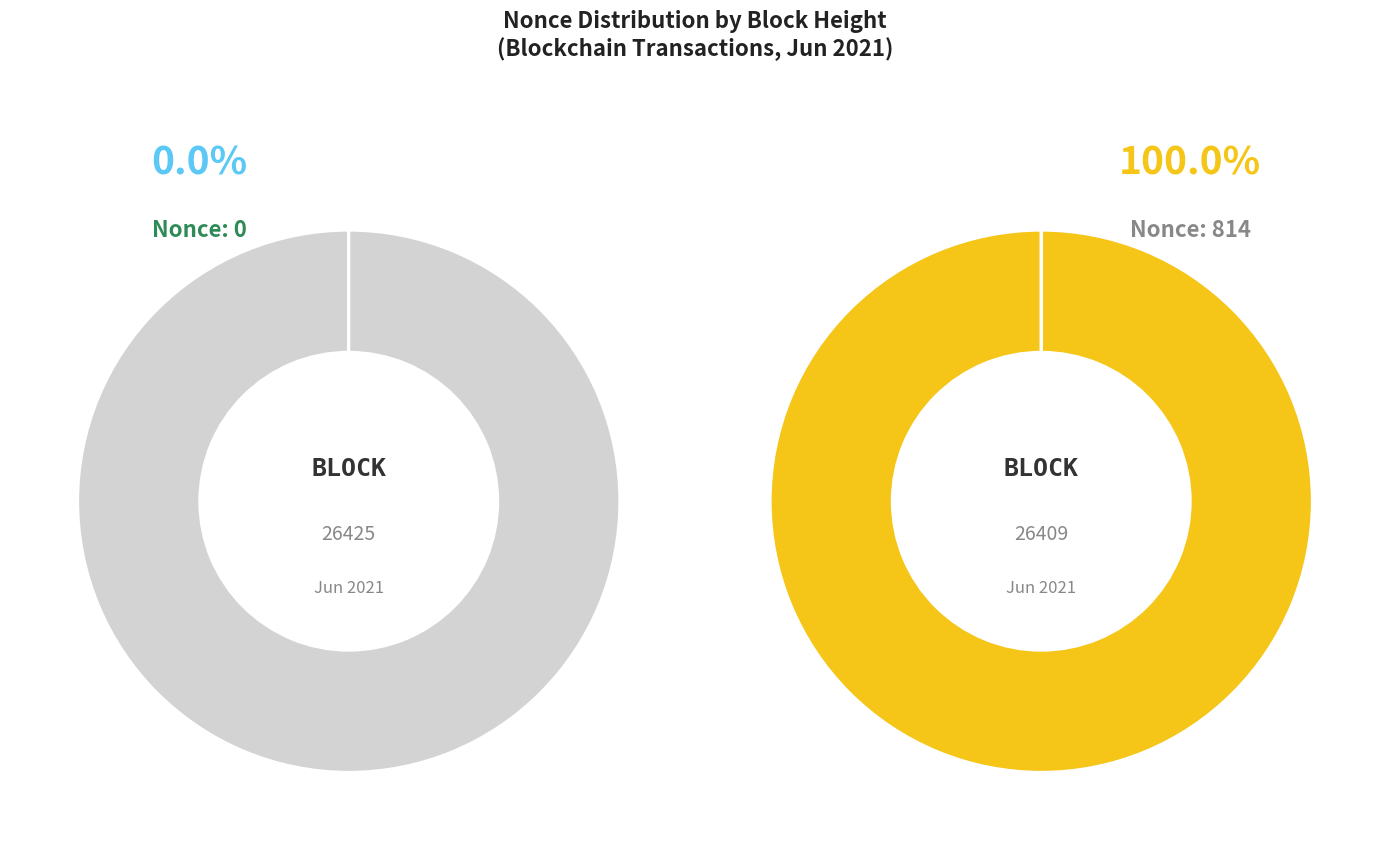

To the nearest percent, what is the difference between the largest and smallest slice percentages?

100%